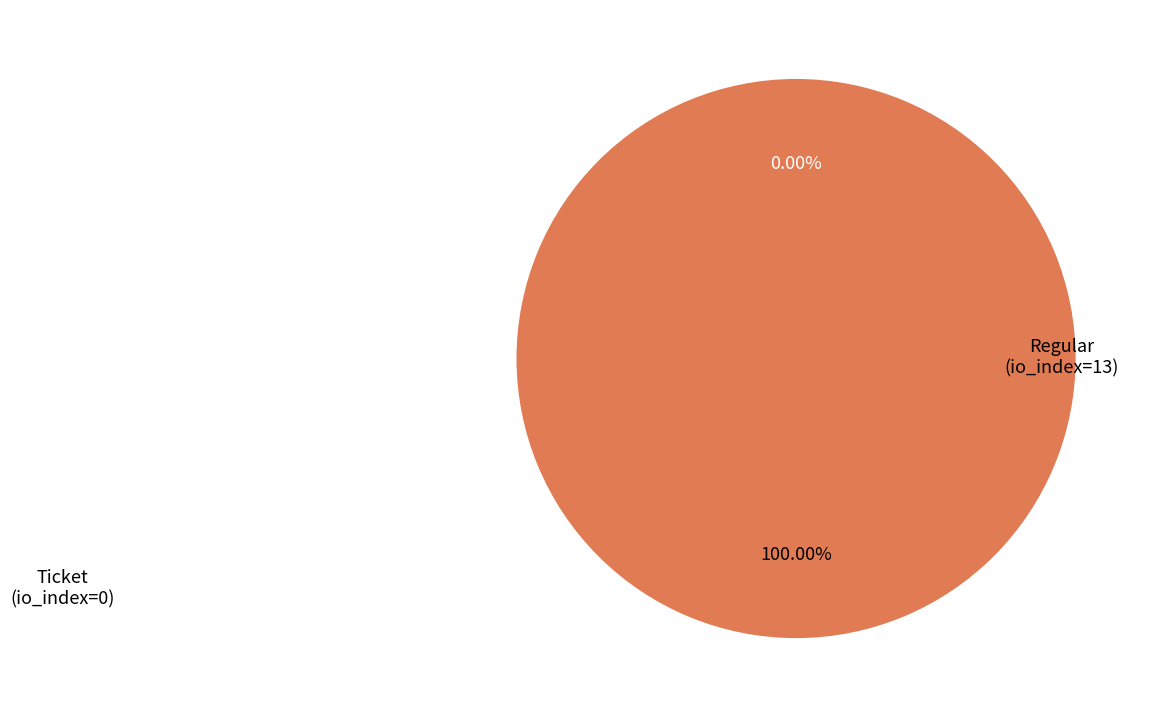

Is there a majority slice in this chart?

Yes